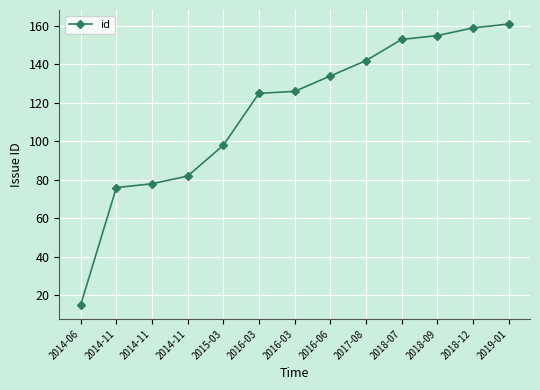

Does the chart have visible grid lines?

Yes